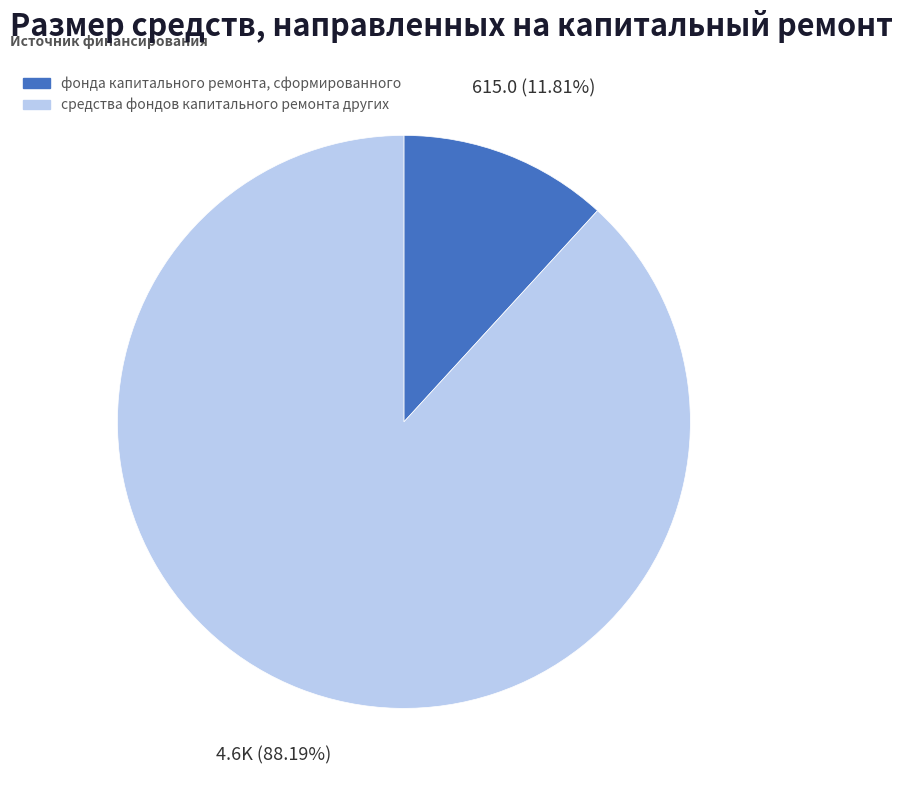

Which slice is the largest?

средства фондов капитального ремонта других